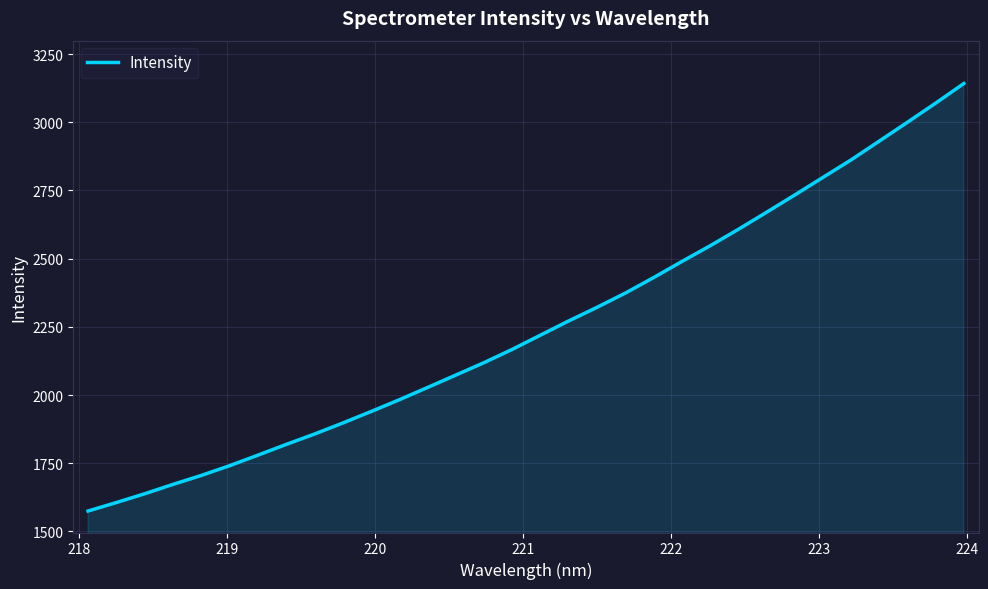

What is the maximum value shown in the chart?

3142.1